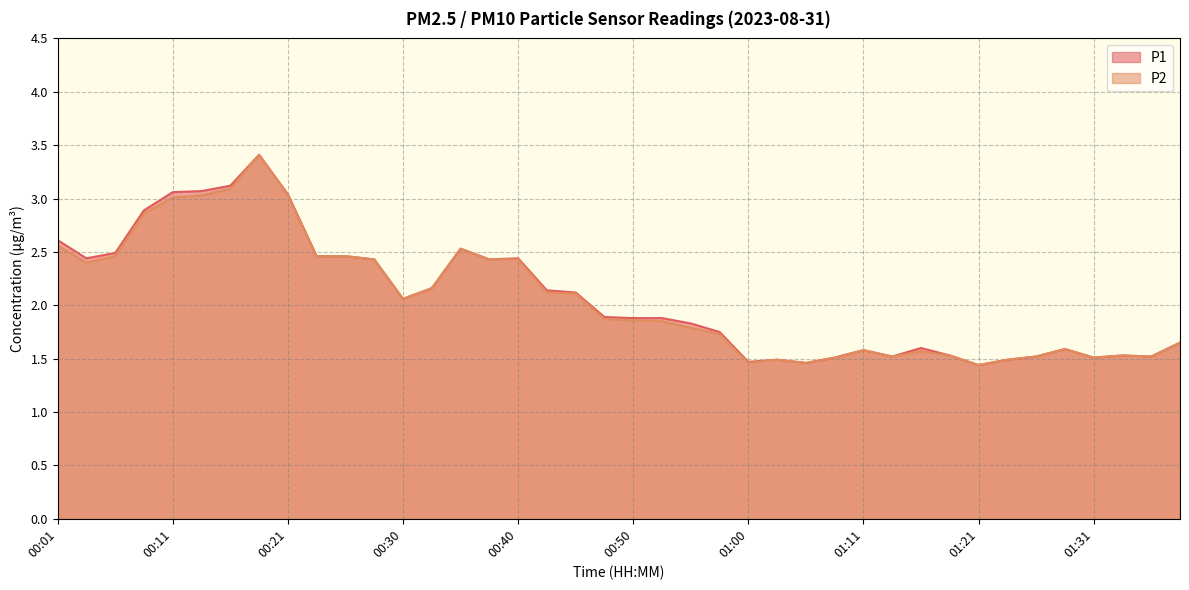

How many lines are shown in the chart?

2